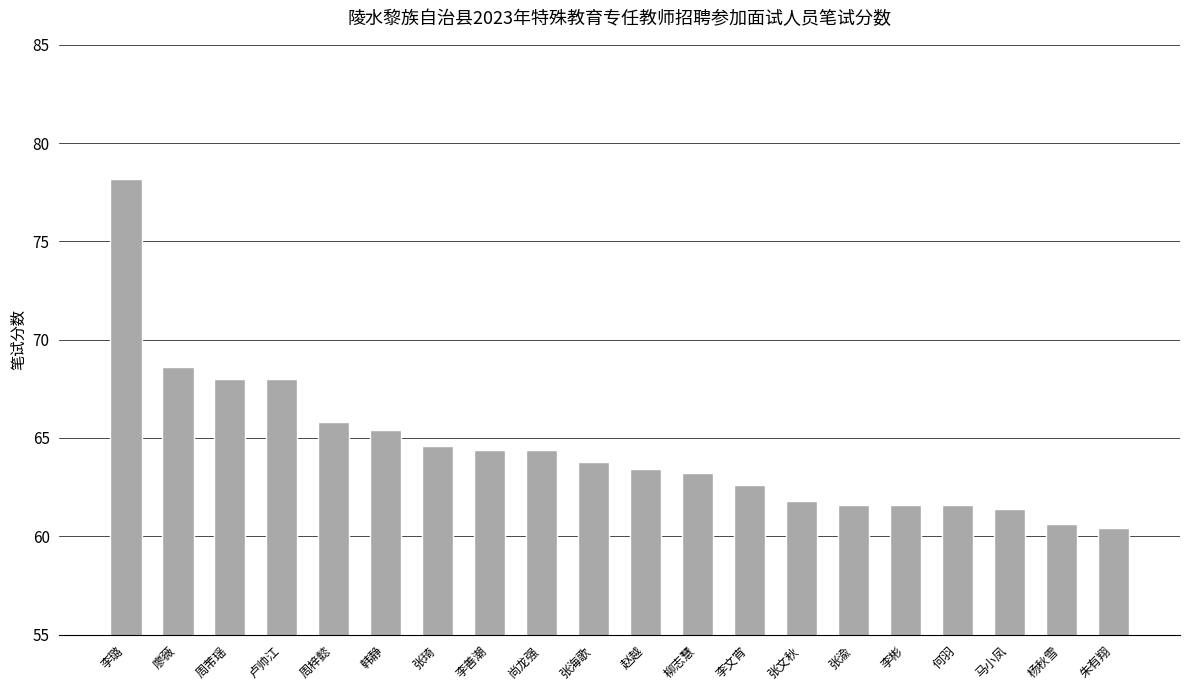

Reading left to right, what are all the values shown in this chart?

78.2	68.6	68.0	68.0	65.8	65.4	64.6	64.4	64.4	63.8	63.4	63.2	62.6	61.8	61.6	61.6	61.6	61.4	60.6	60.4